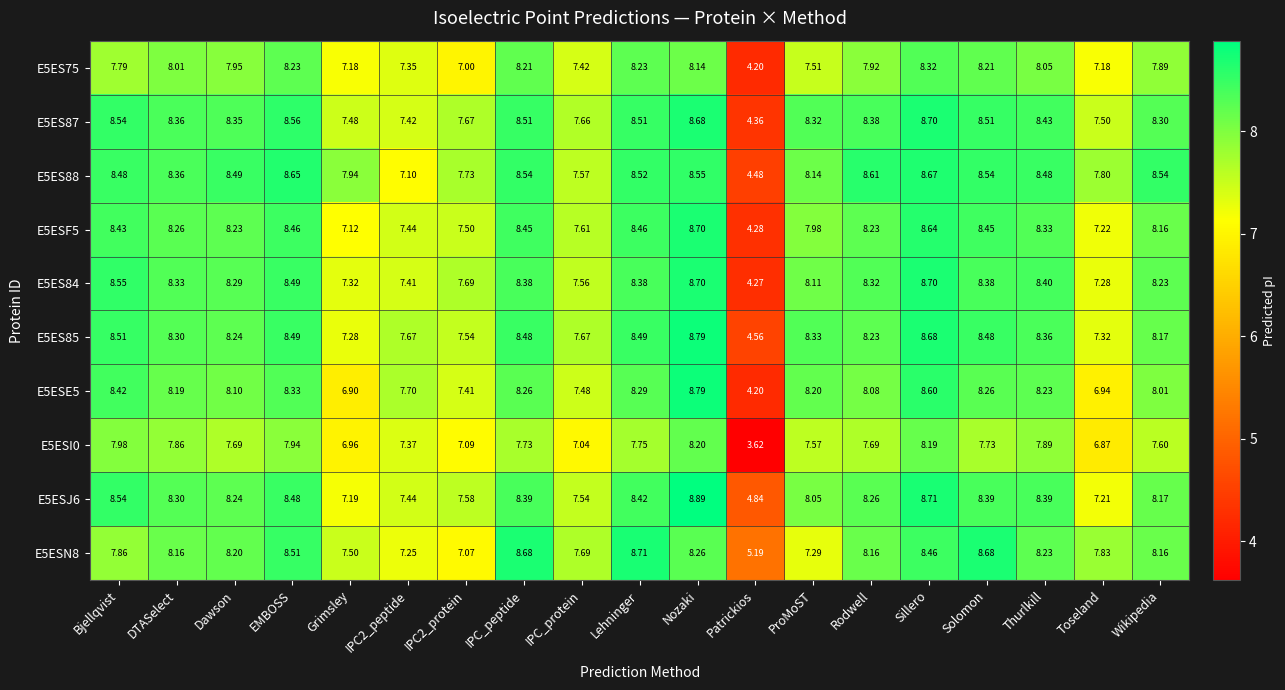

Where is E5ESF5 nearest to the value 6?

Grimsley